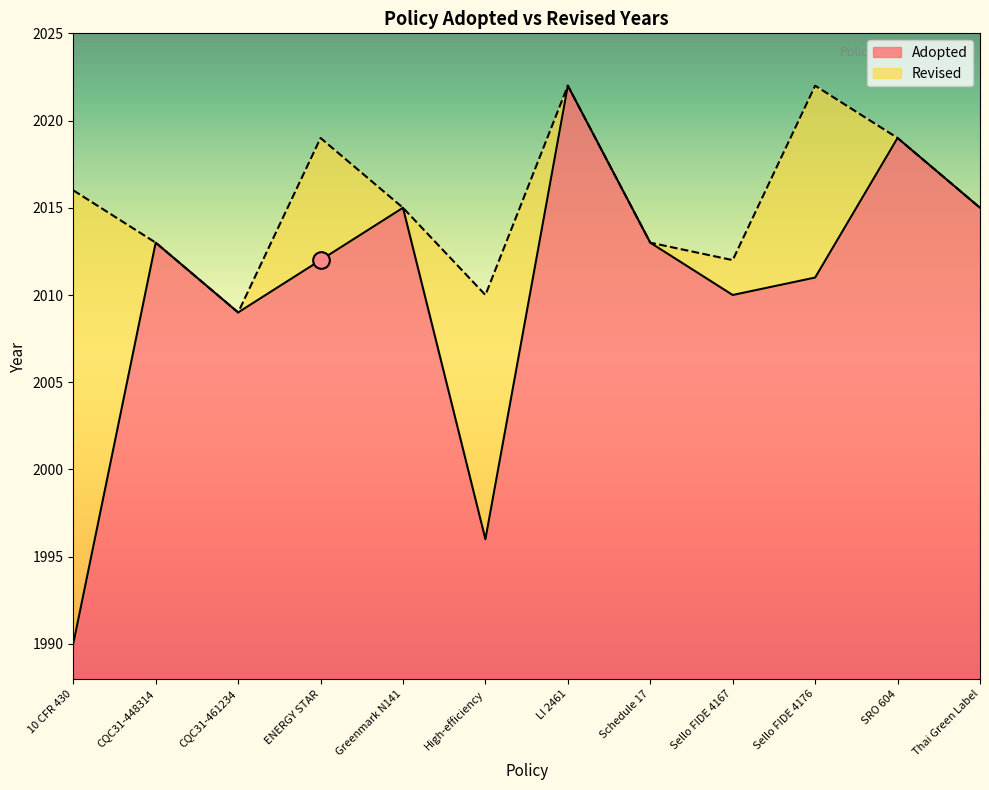

True or false: there are more than 0 points higher than both neighbors.

True